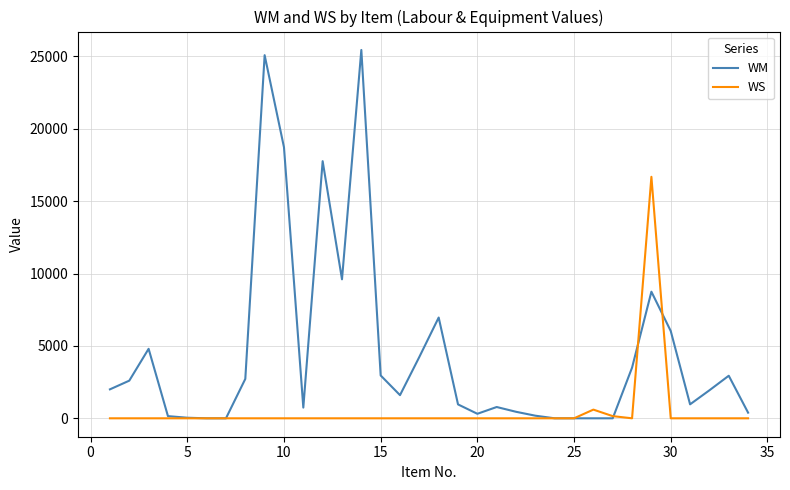

Rank the series by their maximum value, from lowest to highest.

WS, WM